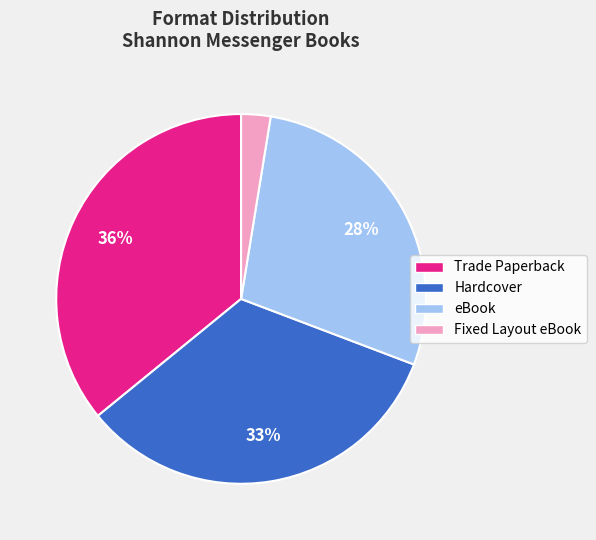

Do eBook and Trade Paperback together represent more than half of the pie?

Yes